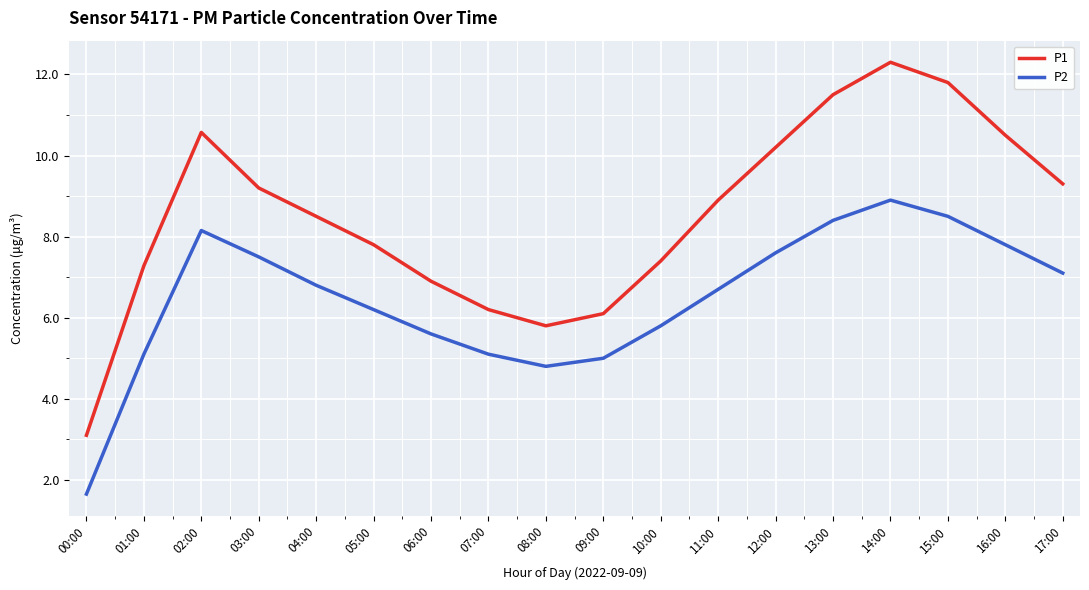

What is the greatest value displayed?

12.3